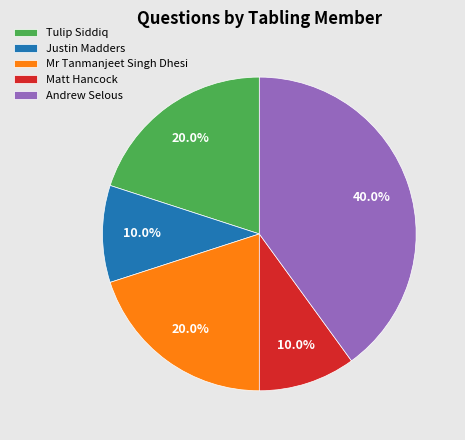

Which slice is the largest?

Andrew Selous